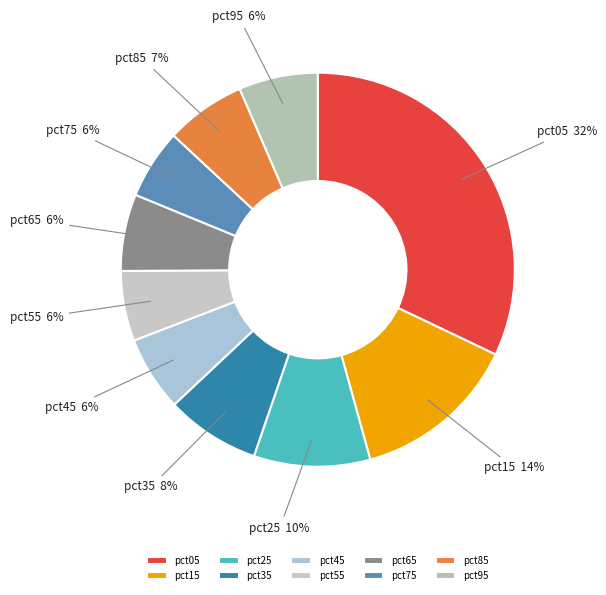

Does pct45 account for over 50% of the chart?

No